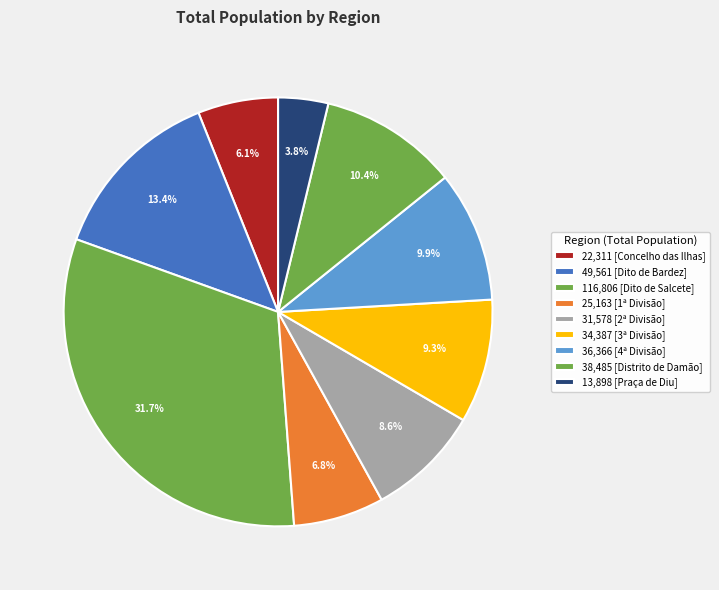

Which category has the smallest portion of the pie?

Praça de Diu